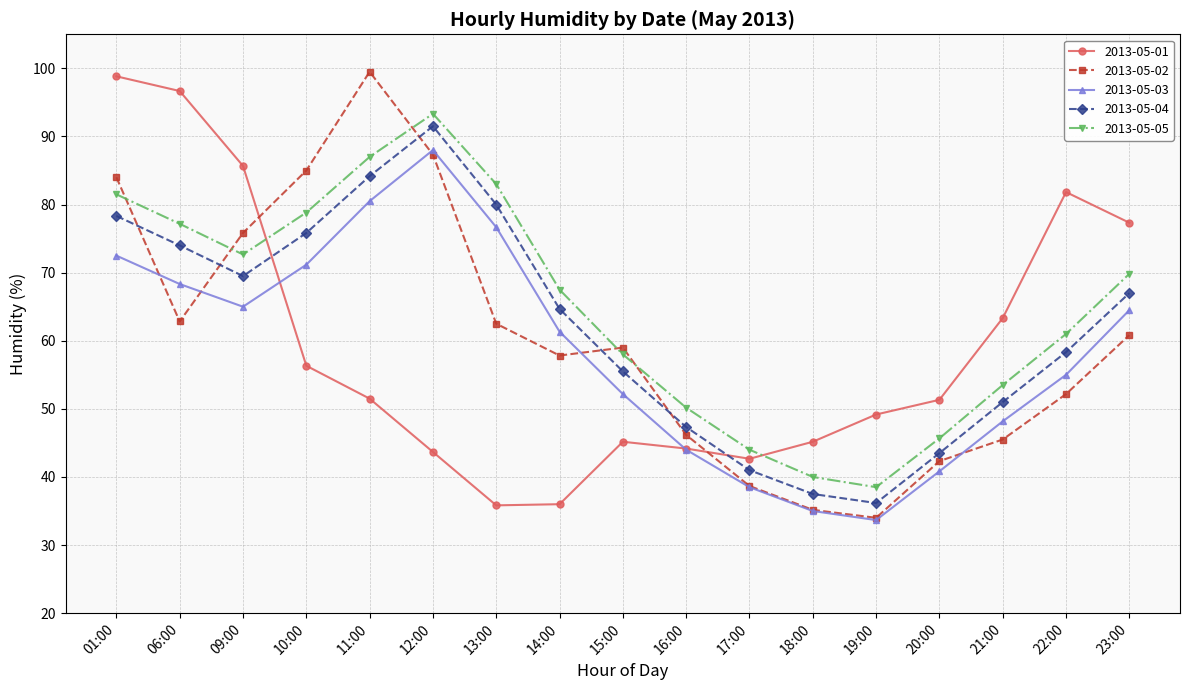

The value of 2013-05-05 at 09:00 is 72.7. True or false?

True